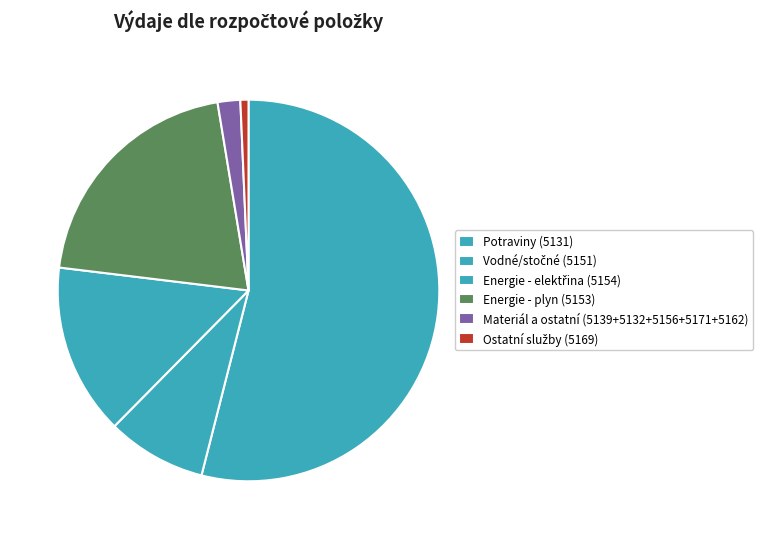

How many segments does this pie chart have?

6